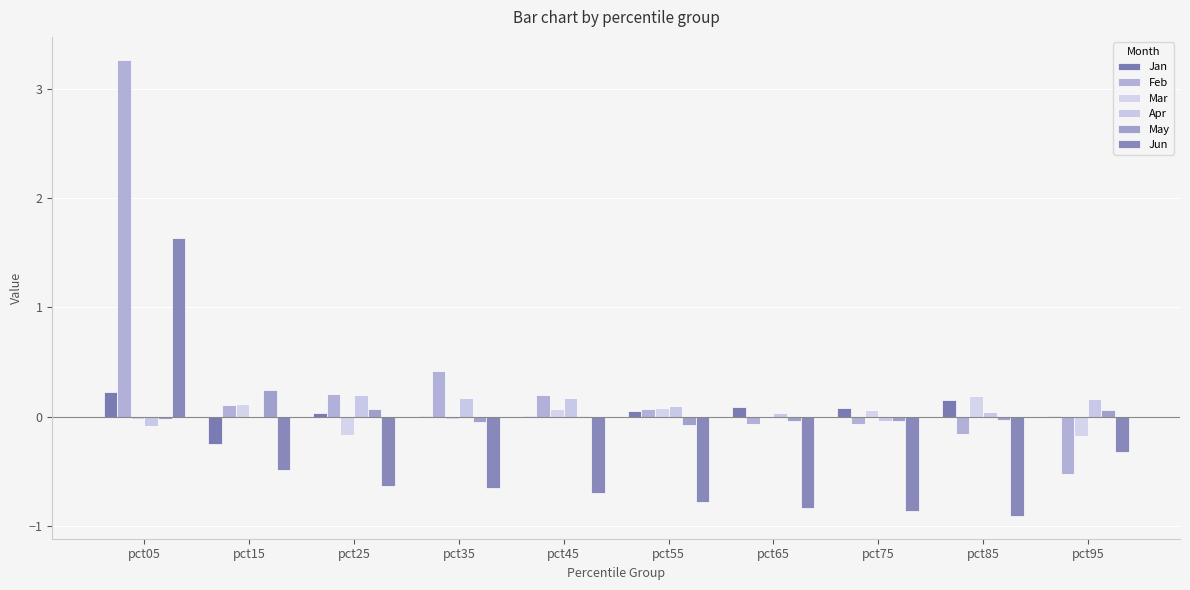

List the series in order of their peak value, highest first.

Feb, Jun, May, Jan, Apr, Mar